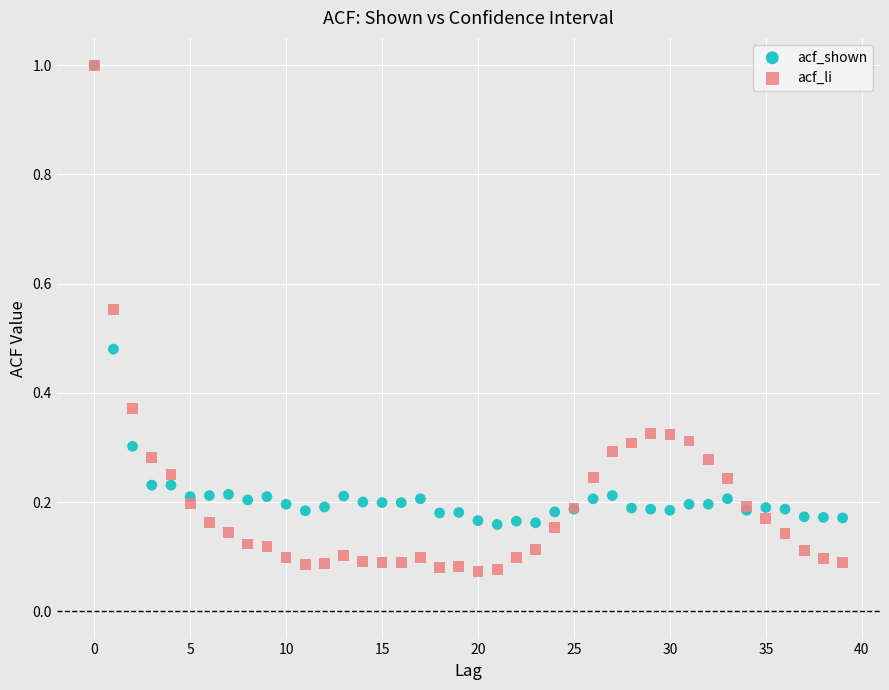

What are all the series names shown in the legend?

acf_shown, acf_li